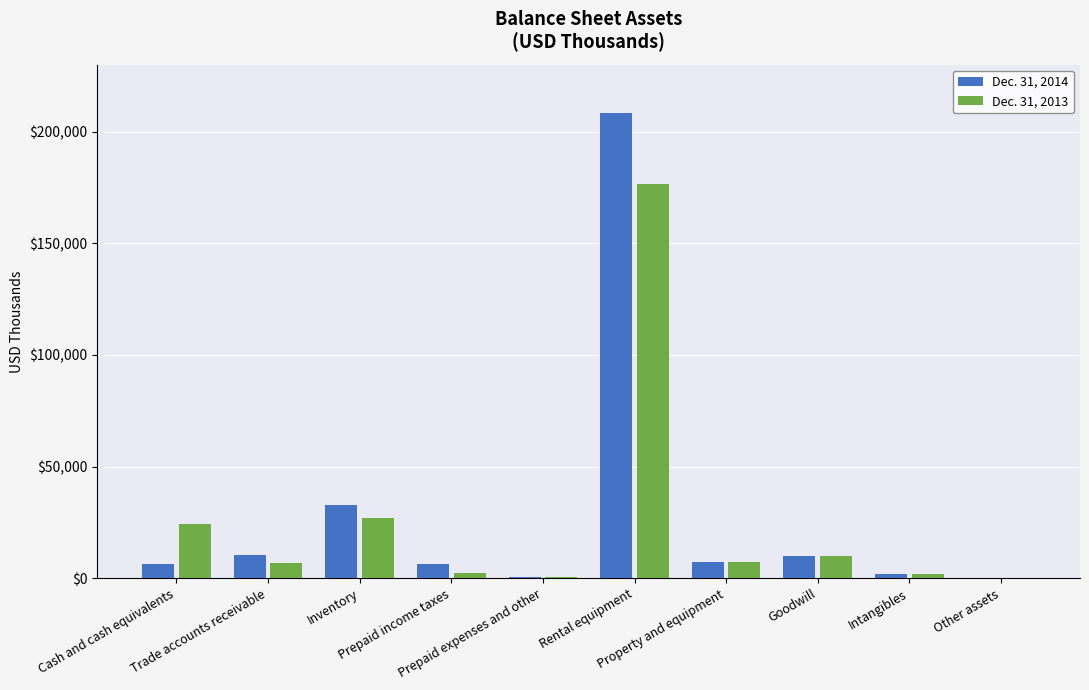

Where does the Dec. 31, 2013 series first go above 7429?

Cash and cash equivalents